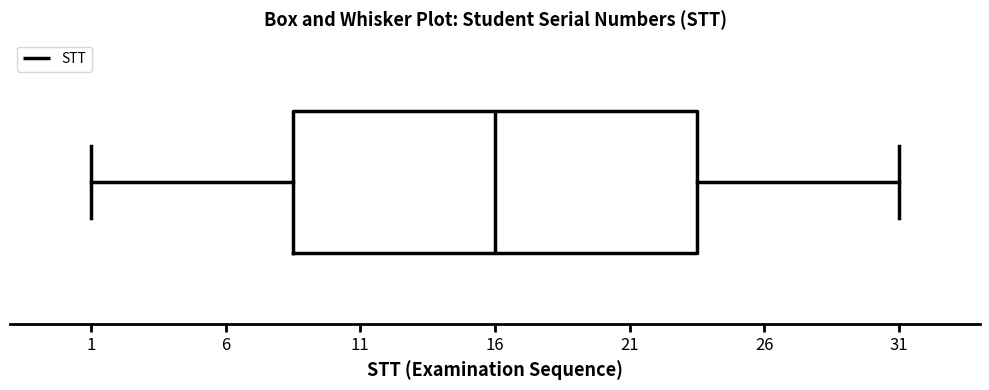

Read this box plot against the x-axis: the position of the median line, the range covered by the box, and the ends of both whiskers. The values are not printed on the chart, so give them approximately, as read against the axis.

median 16.0, box 8.5 to 23.5, whiskers 1.0 to 31.0